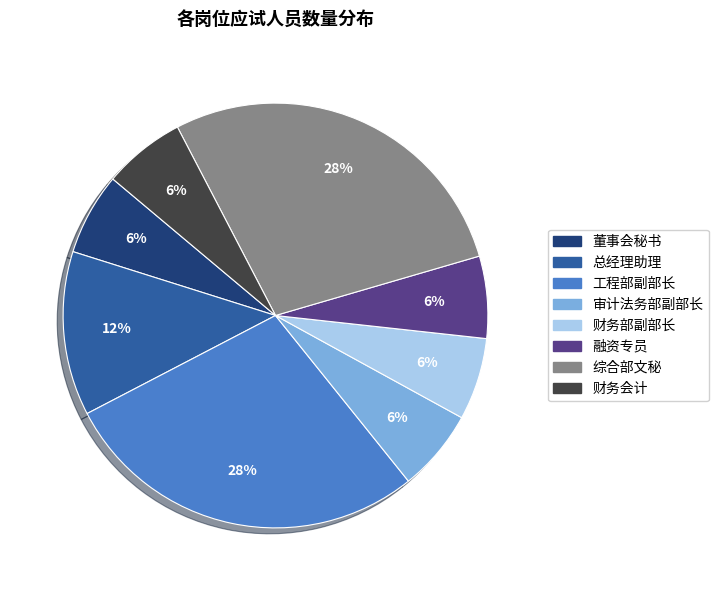

Which has a higher value, 工程部副部长 or 财务会计?

工程部副部长